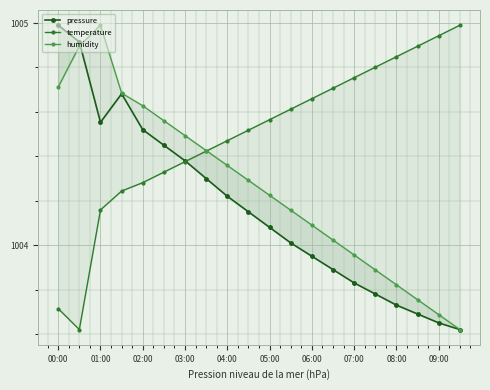

What is the smallest value displayed?

1003.6